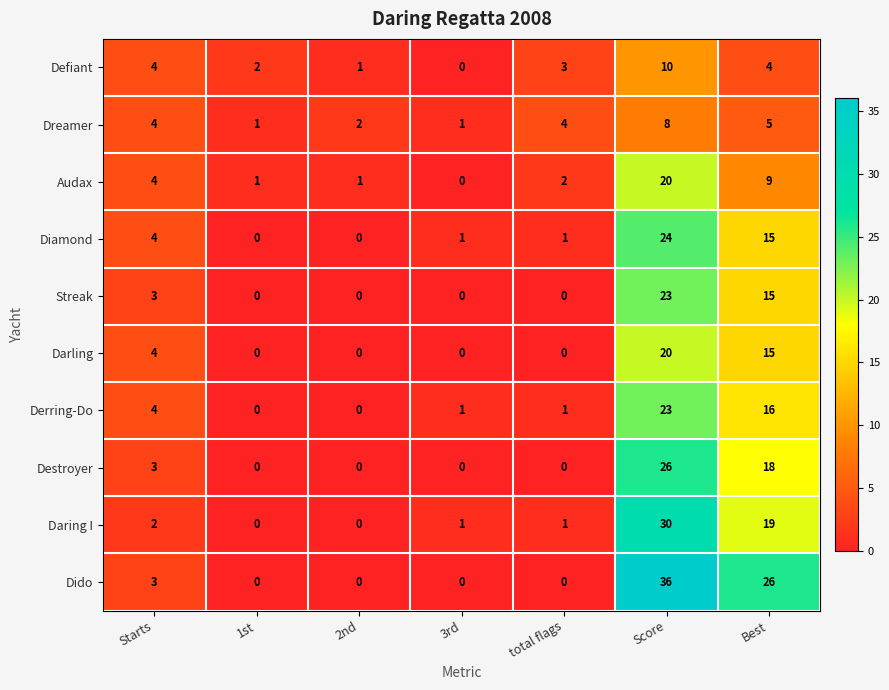

What is the sum of all Dreamer values?

25